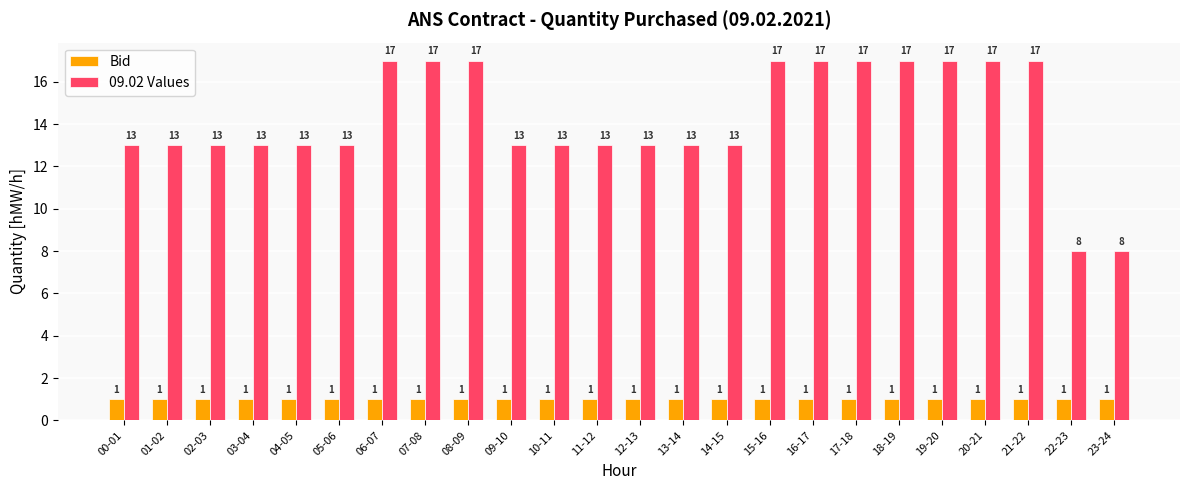

What is the average value of the Bid series?

1